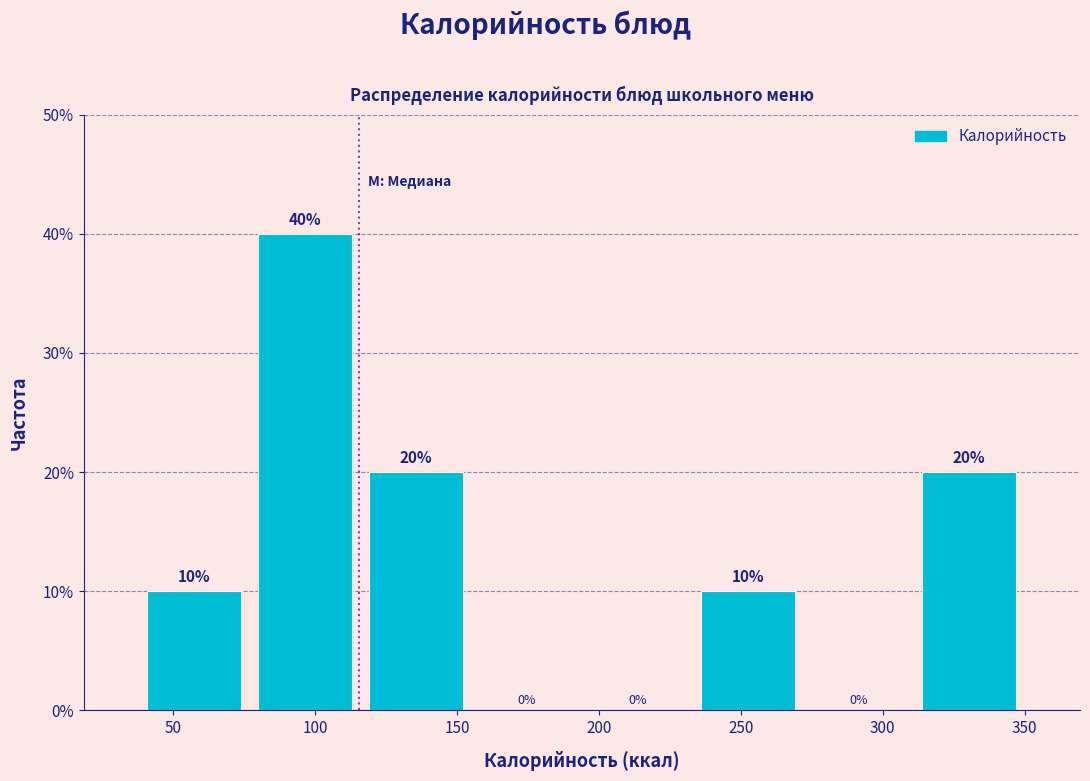

Over which range of the x-axis is the bar tallest?

77 to 116